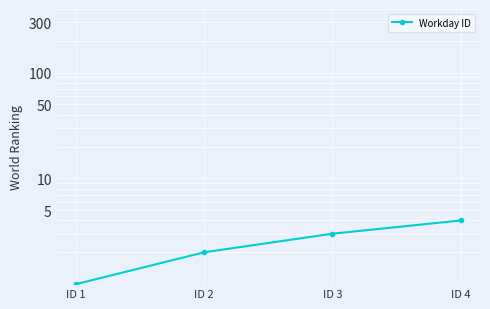

Approximately how many times larger is the value at ID 4 compared to ID 3?

1.3